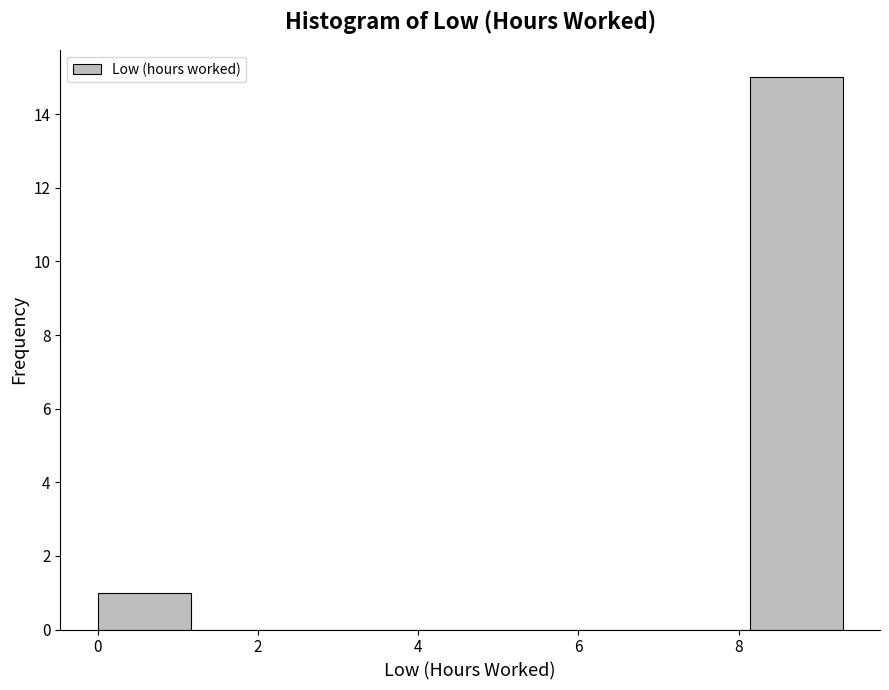

What is the height of the bar covering 8.2 to 9.4 on the x-axis? Neither the bar edges nor the heights are printed on the chart, so give them approximately, as read against the axes.

15